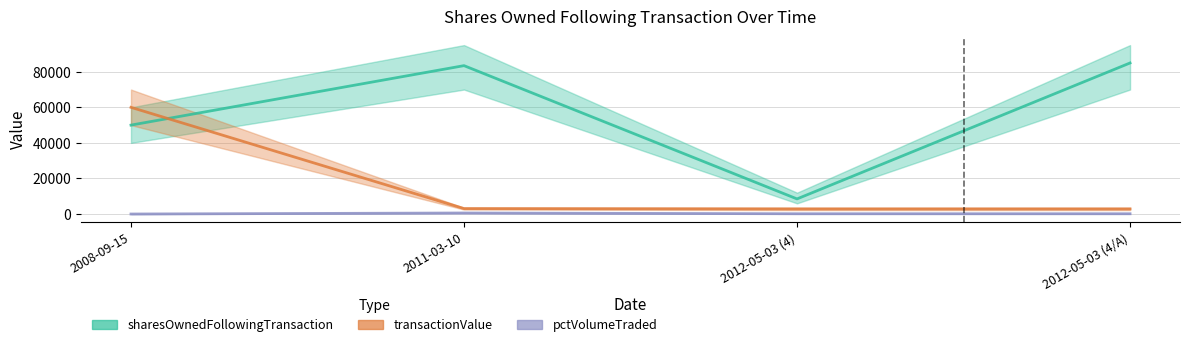

Is this an area chart (filled region under the line)?

No